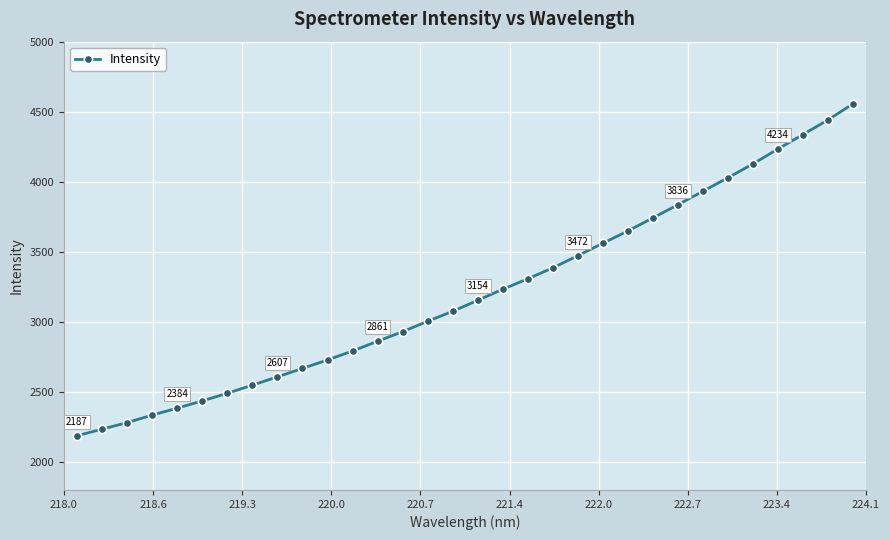

What is the sum of all values?

102555.6